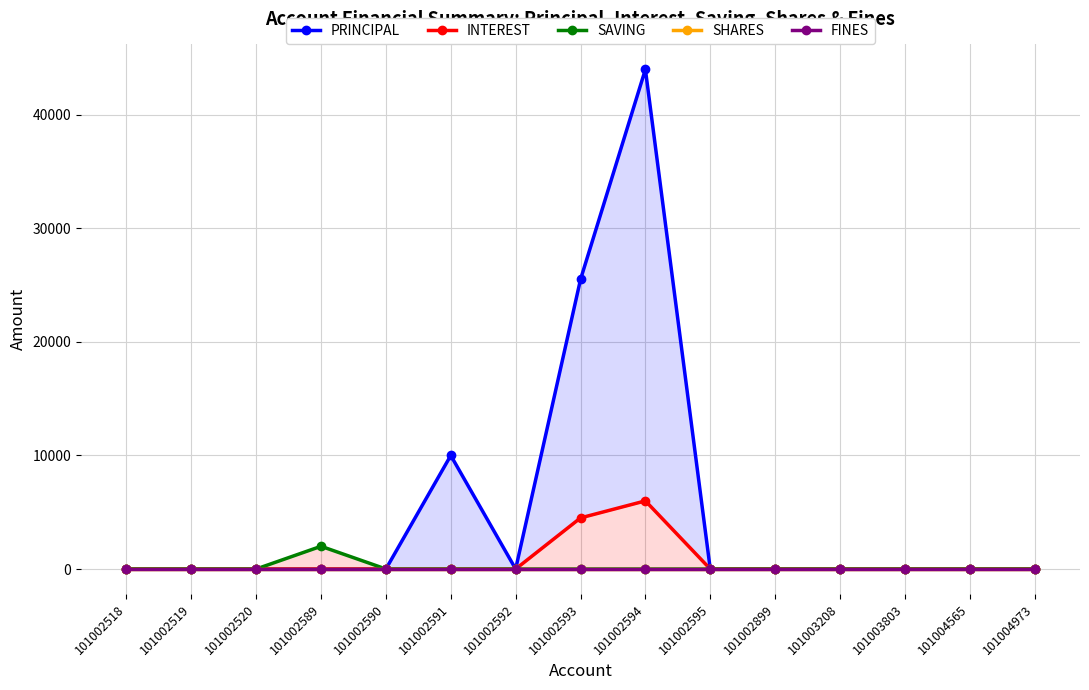

Rank the series by their maximum value, from highest to lowest.

PRINCIPAL, INTEREST, SAVING, SHARES, FINES